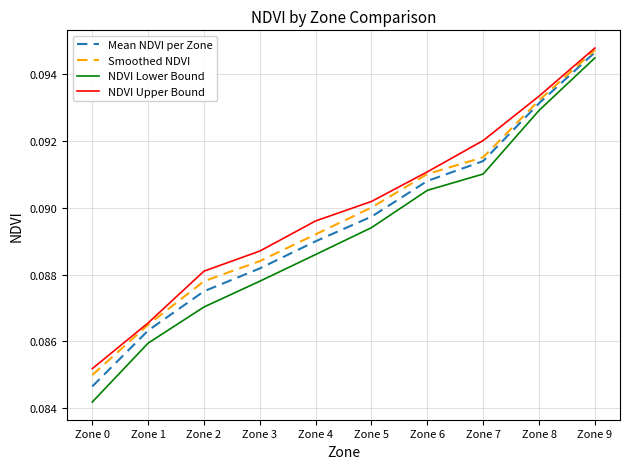

What are all the series names shown in the legend?

Mean NDVI per Zone, Smoothed NDVI, NDVI Lower Bound, NDVI Upper Bound